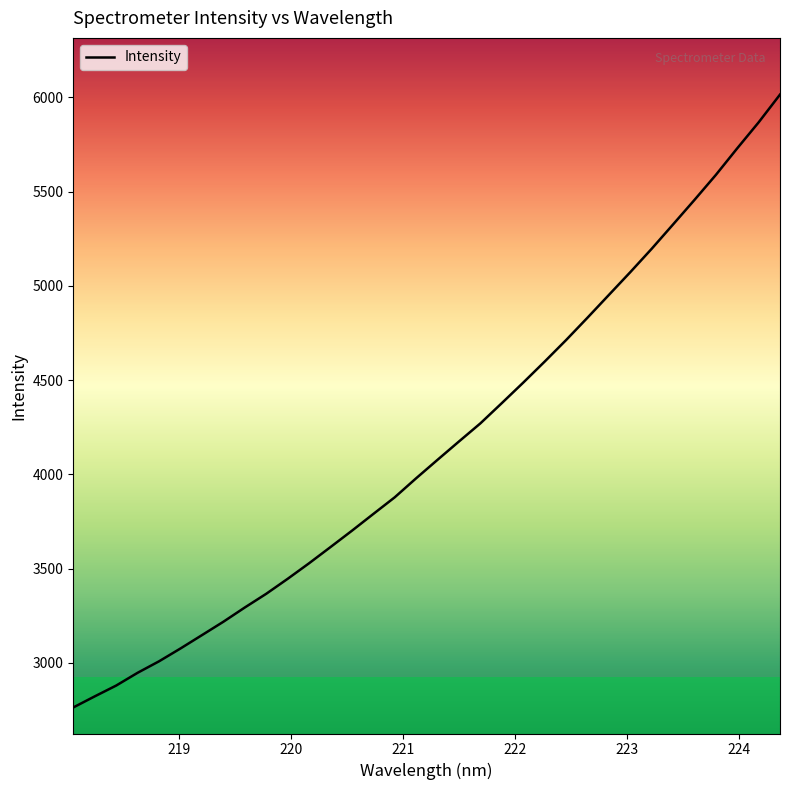

What is the difference between the maximum and minimum values?

3251.5